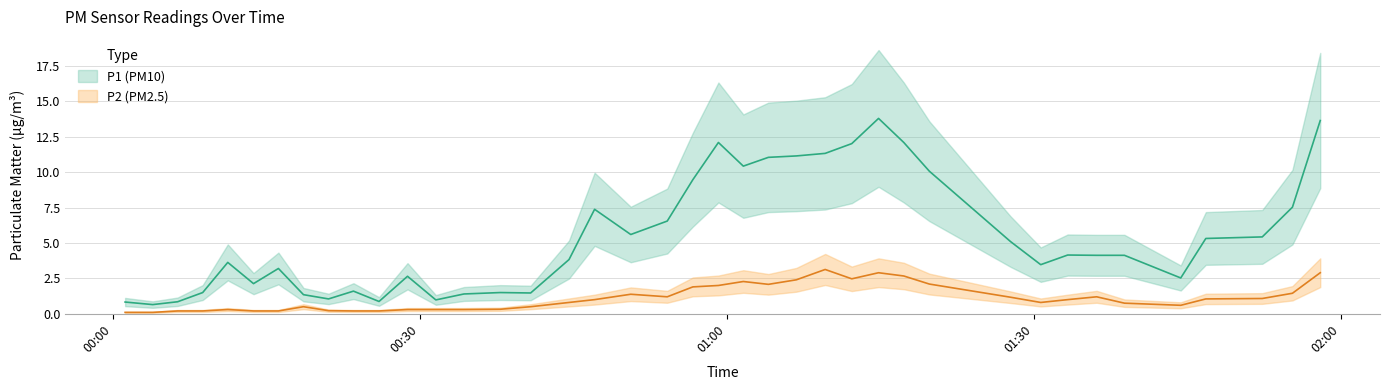

Does the chart display data point markers on the line(s)?

No